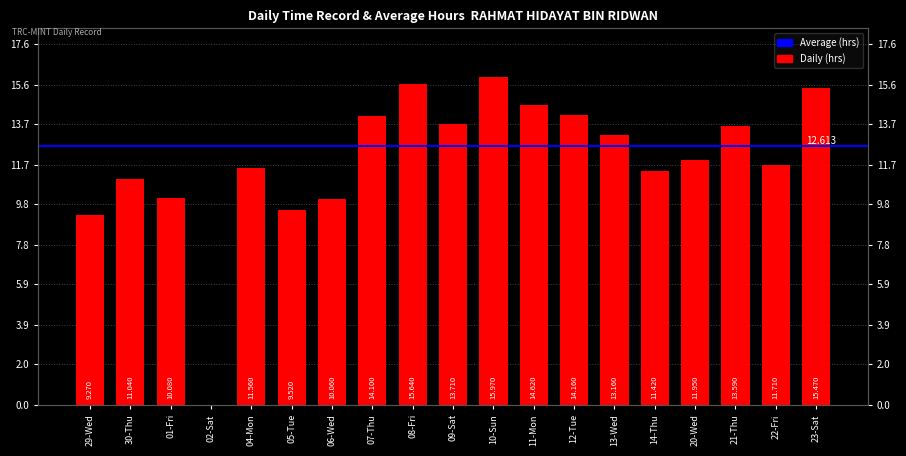

What is the label of the 1st bar from the right?

23-Sat